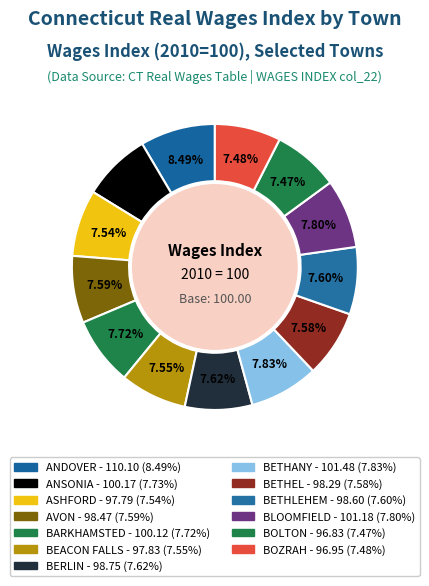

How many slices are in this pie chart?

13